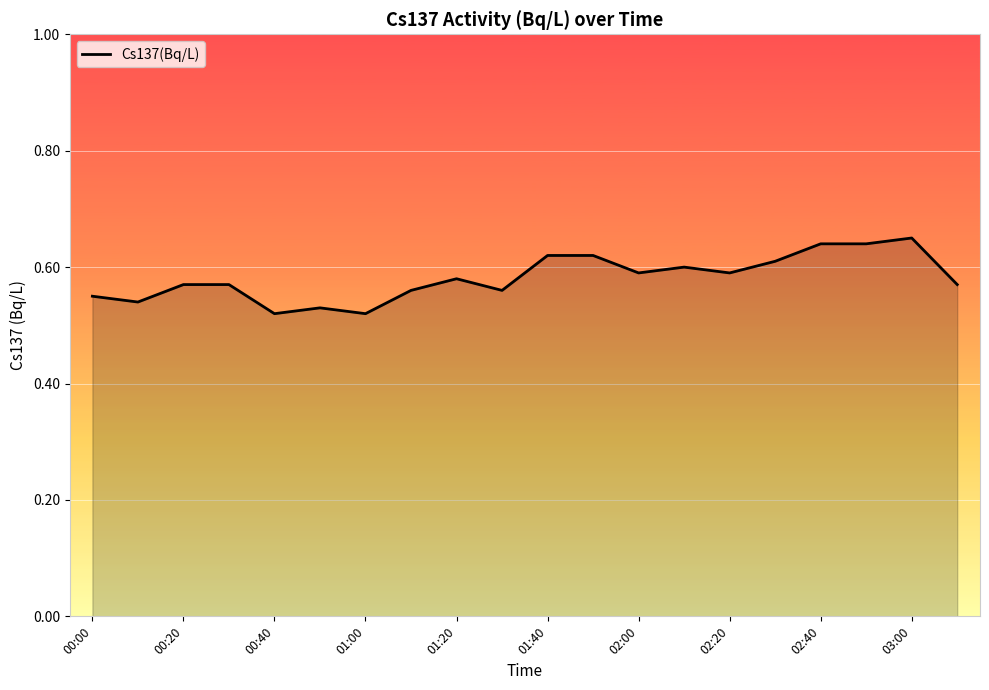

Does the chart have visible grid lines?

Yes